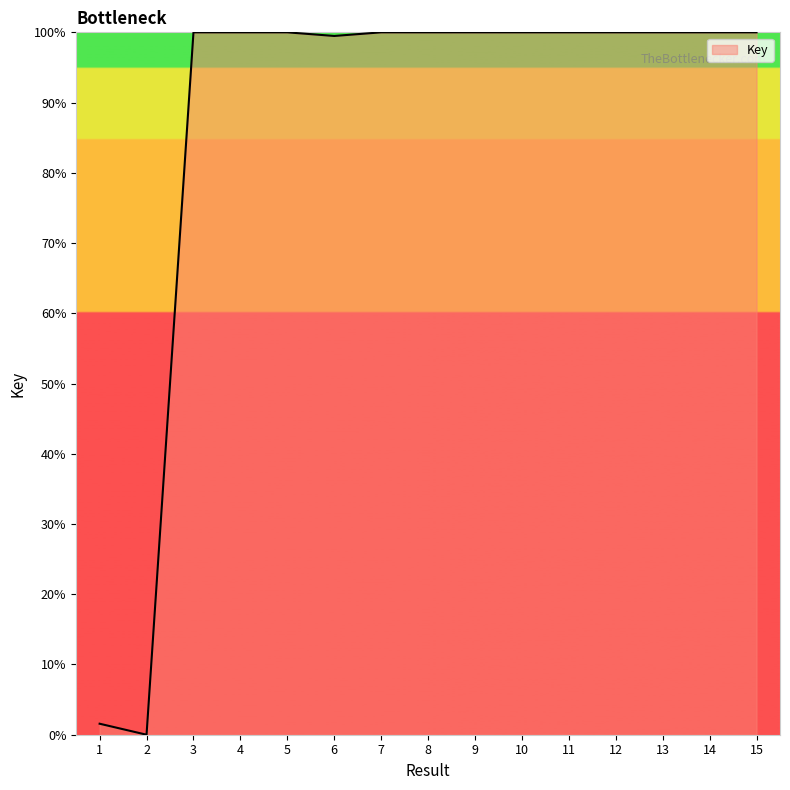

The chart shows a value of 100.0 at 10. True or false?

True